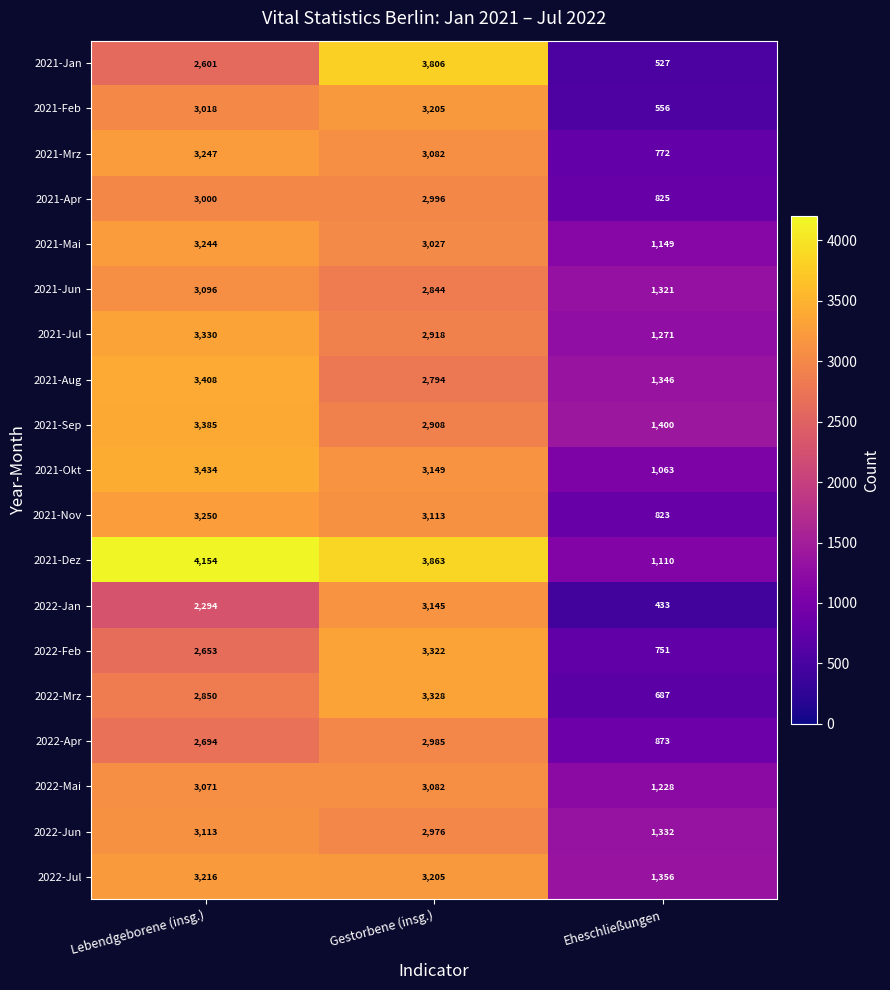

What is the sum of all 2021-Feb values?

6779